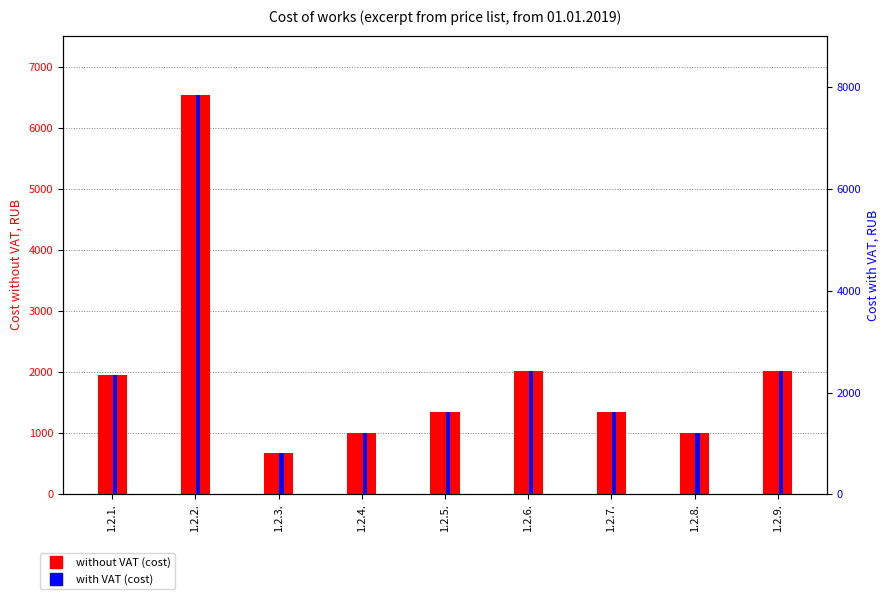

Reading right to left, what are all the values shown in this chart?

without VAT: 2018.0	1009.0	1345.3	2018.0	1345.3	1009.0	672.7	6532.7	1959.8
with VAT: 2421.6	1210.8	1614.4	2421.6	1614.4	1210.8	807.2	7839.2	2351.8